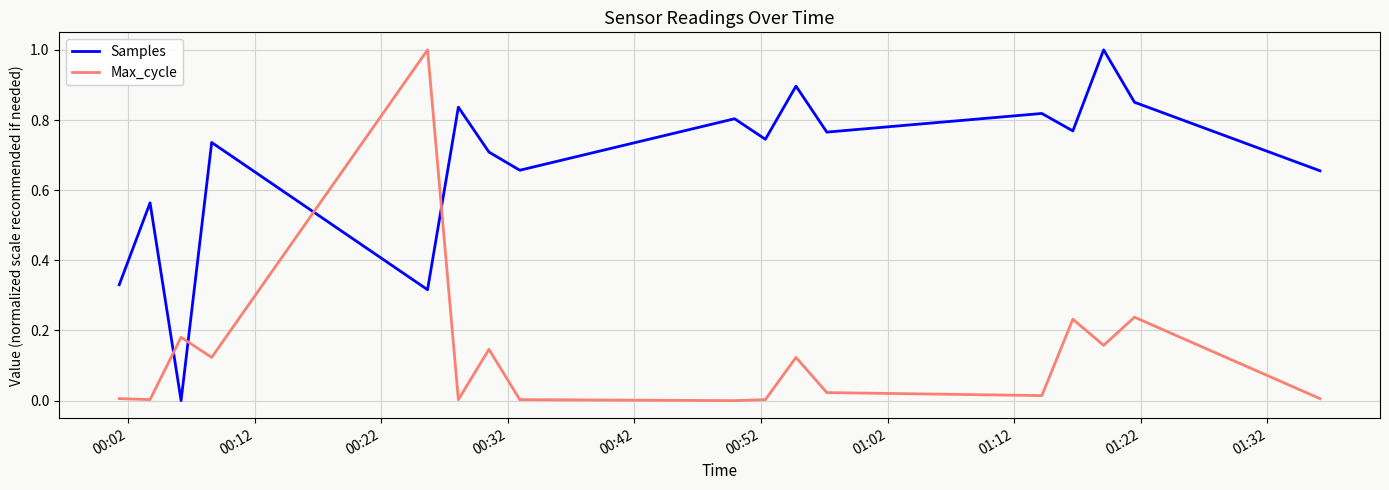

In Samples, how many points are lower than both neighbors (excluding endpoints)?

6